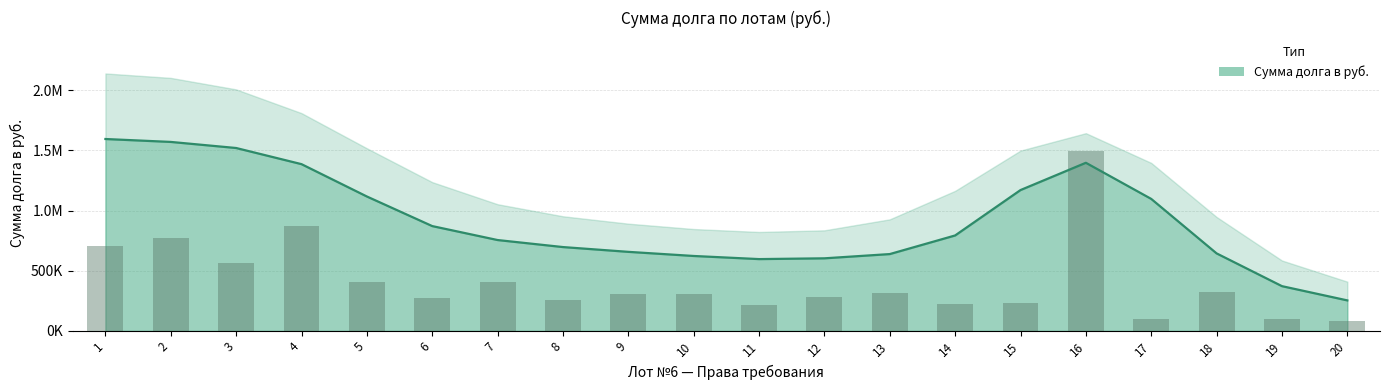

What is the difference between the second highest and minimum values?

786754.8